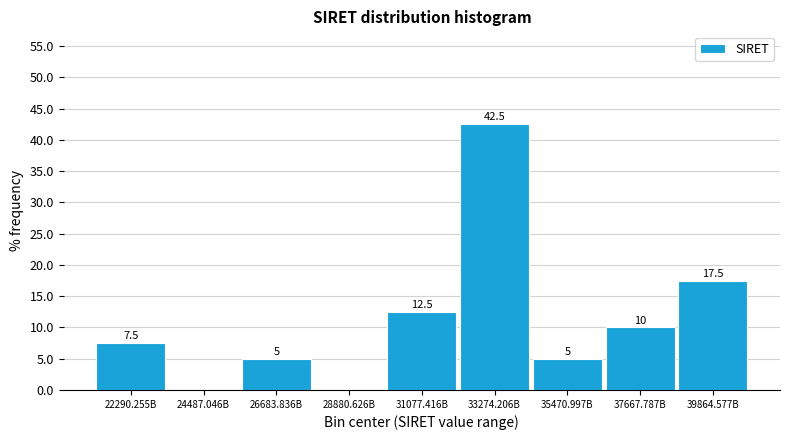

Reading left to right, transcribe all the data shown in this chart.

22290.255B=7.5	24487.046B=0.0	26683.836B=5.0	28880.626B=0.0	31077.416B=12.5	33274.206B=42.5	35470.997B=5.0	37667.787B=10.0	39864.577B=17.5